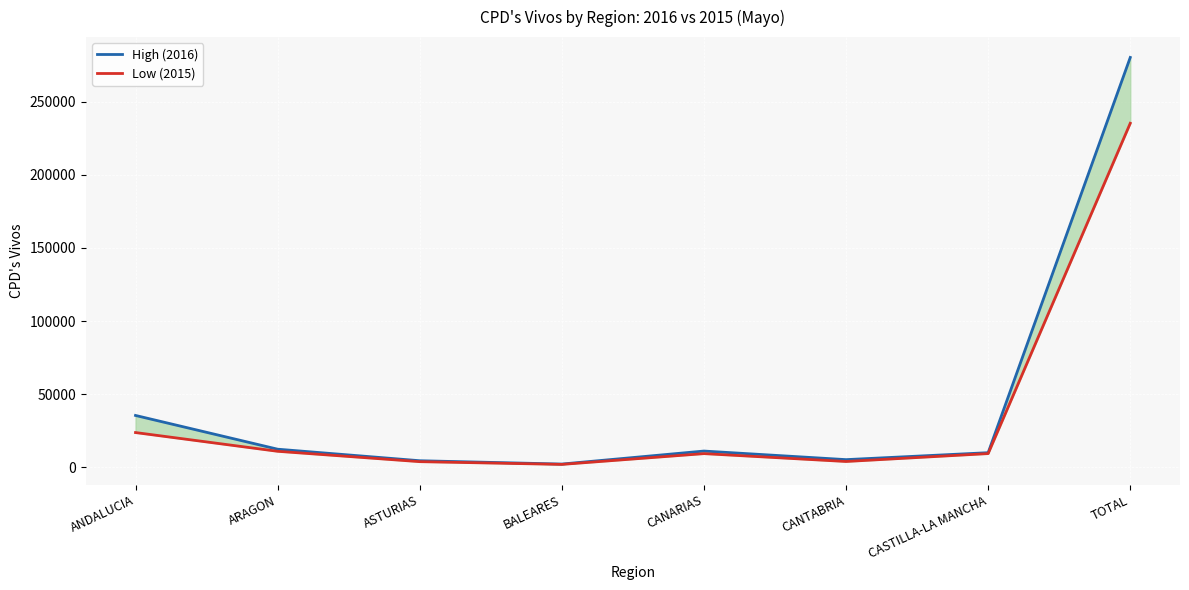

Rank the series by their average value, from highest to lowest.

High (2016), Low (2015)